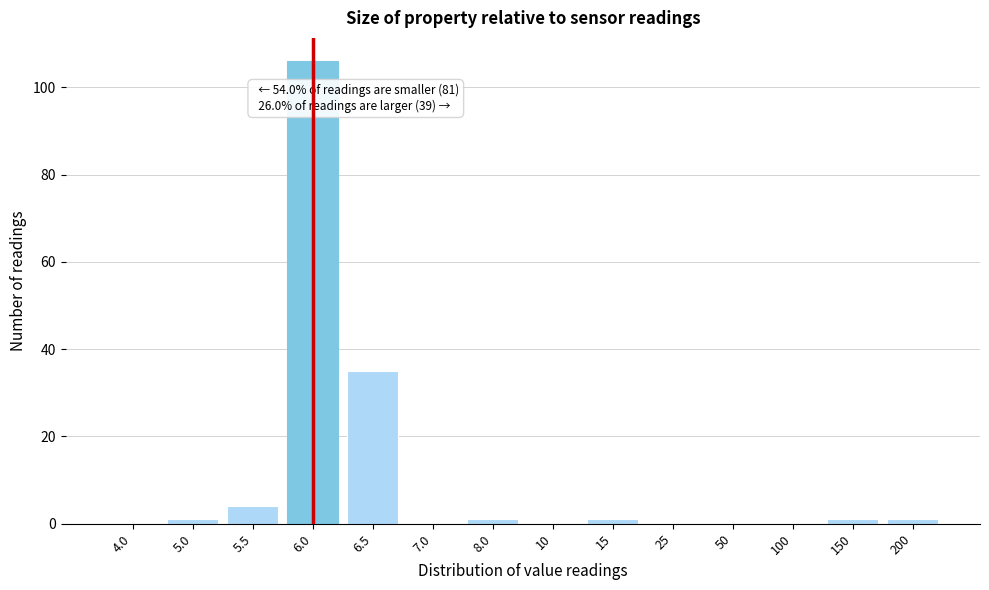

Reading left to right, extract all data points from this chart.

4.0=0	5.0=1	5.5=4	6.0=106	6.5=35	7.0=0	8.0=1	10=0	15=1	25=0	50=0	100=0	150=1	200=1